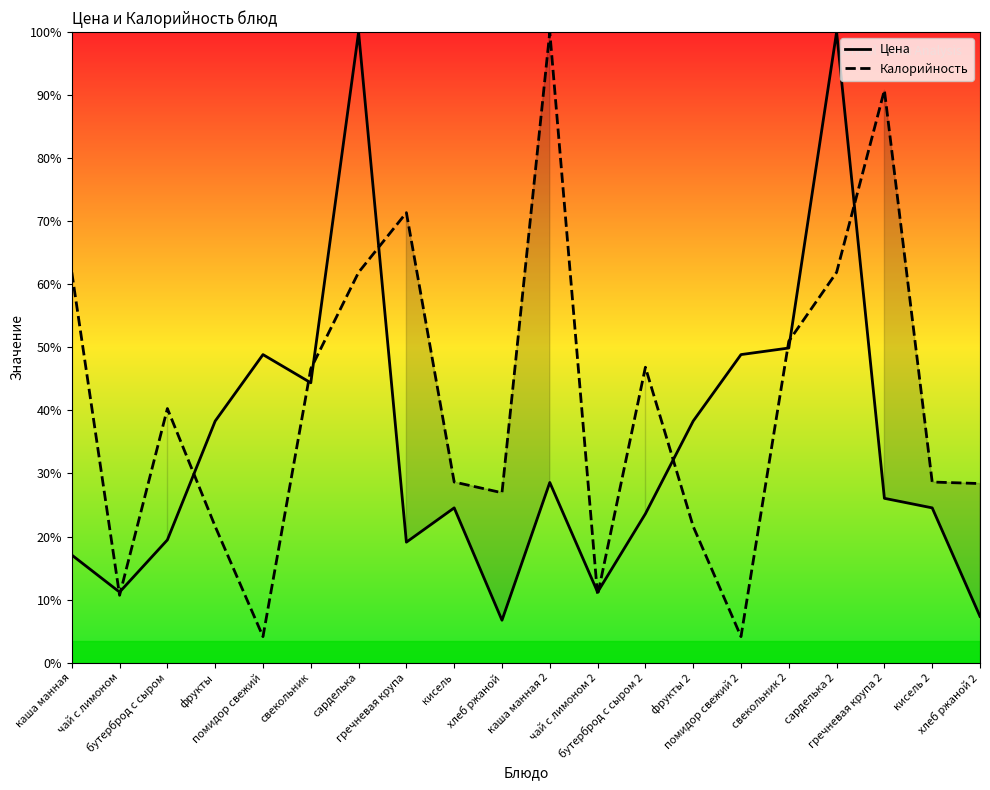

What are all the series names shown in the legend?

Цена, Калорийность